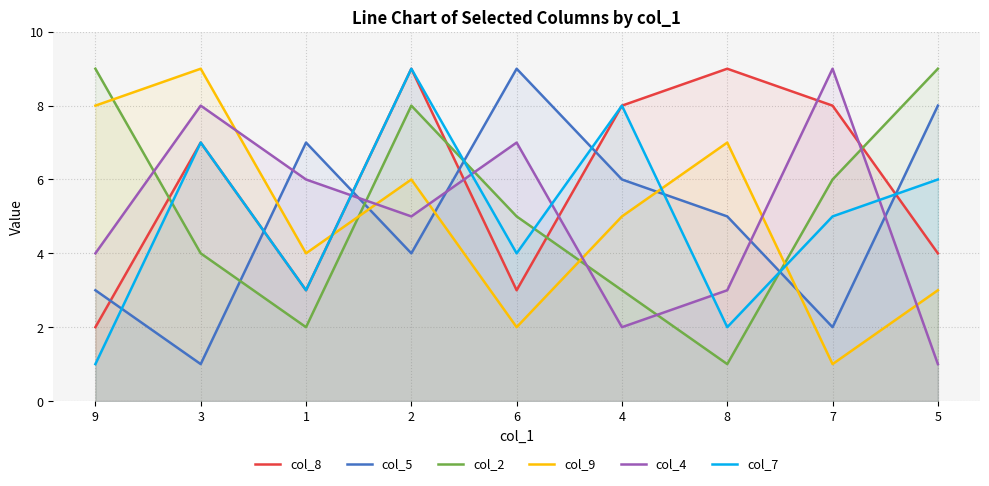

Which series changed the most between 6 and 4?

col_8